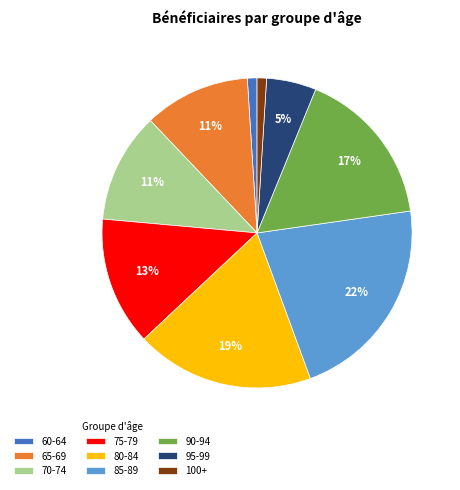

What is the largest slice in the pie chart?

85-89